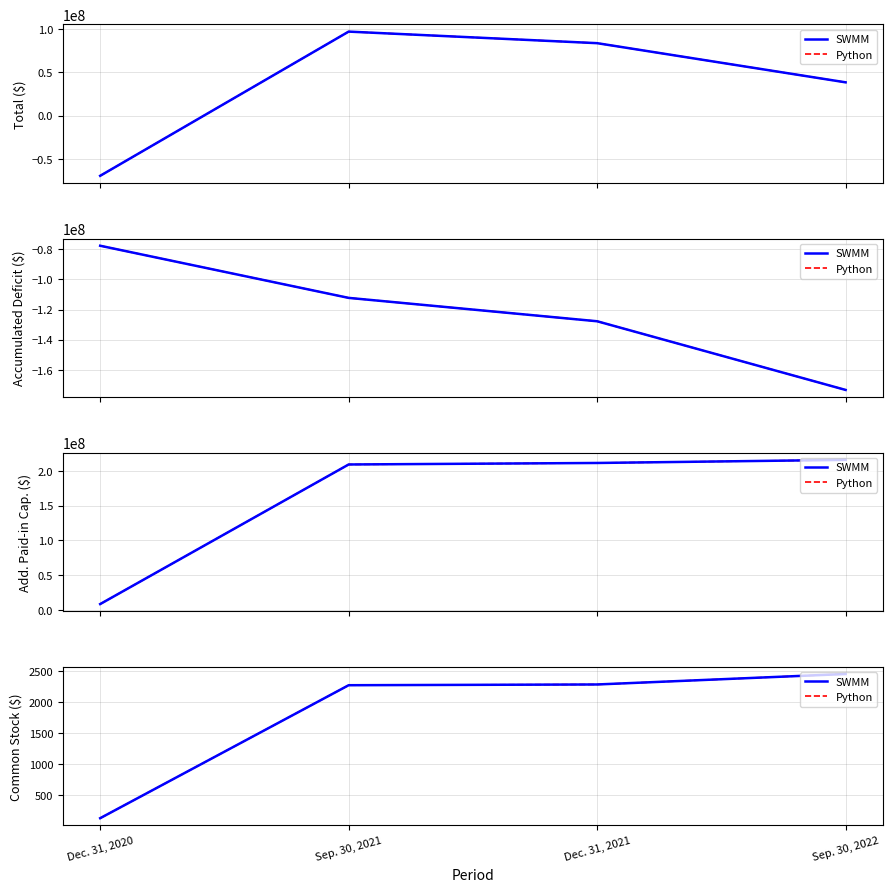

Is this an area chart (filled region under the line)?

No